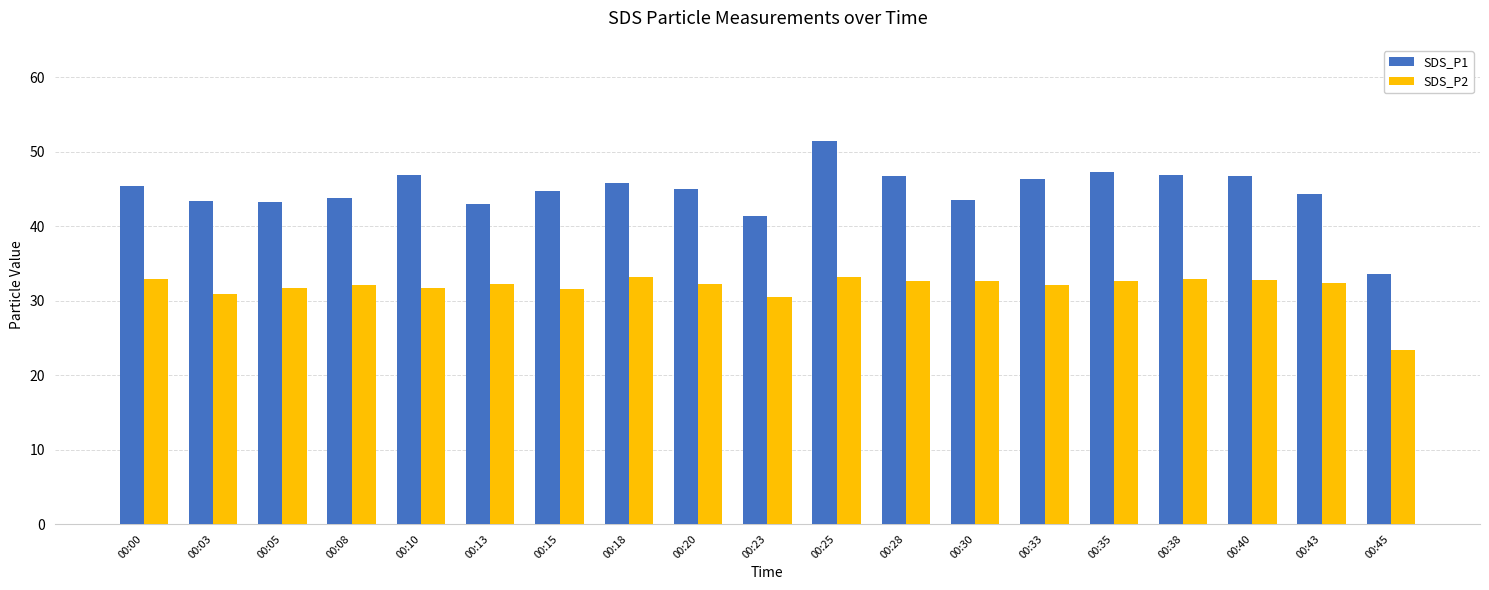

Which series has the largest range (max minus min)?

SDS_P1